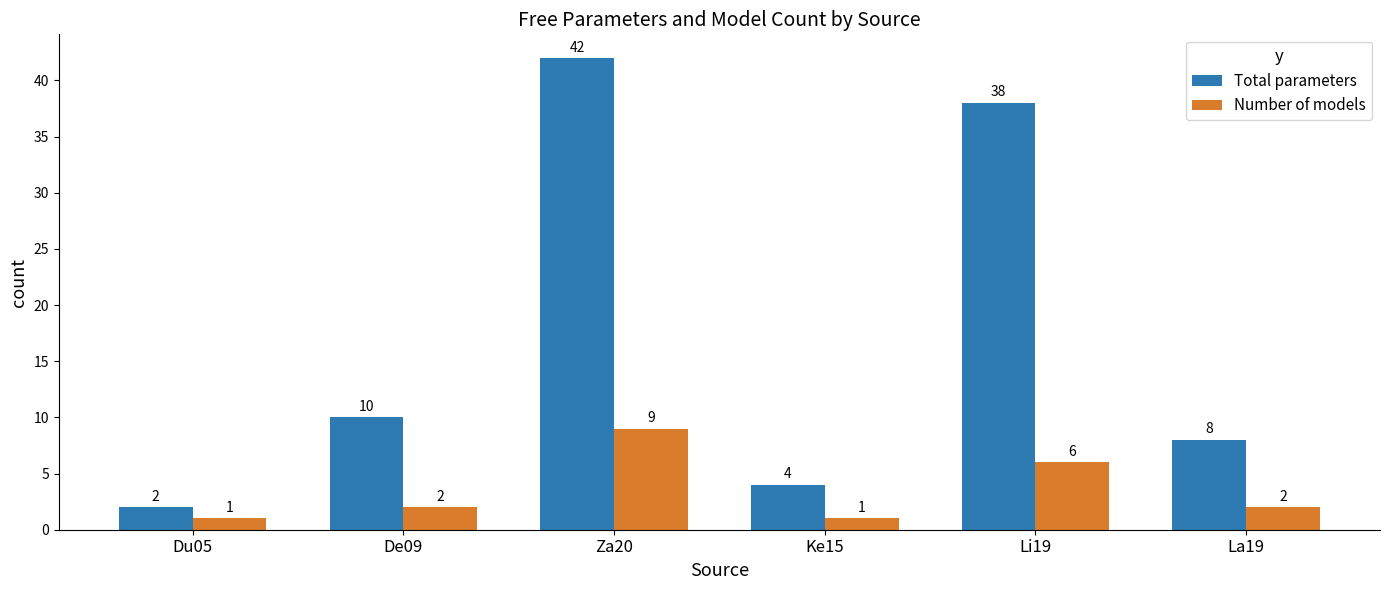

What is the label of the 4th bar from the right?

Za20